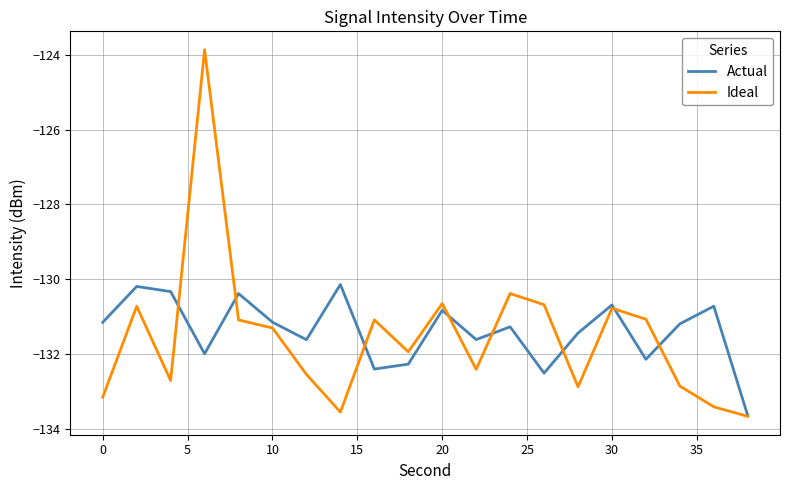

Which series has the largest range (max minus min)?

Ideal